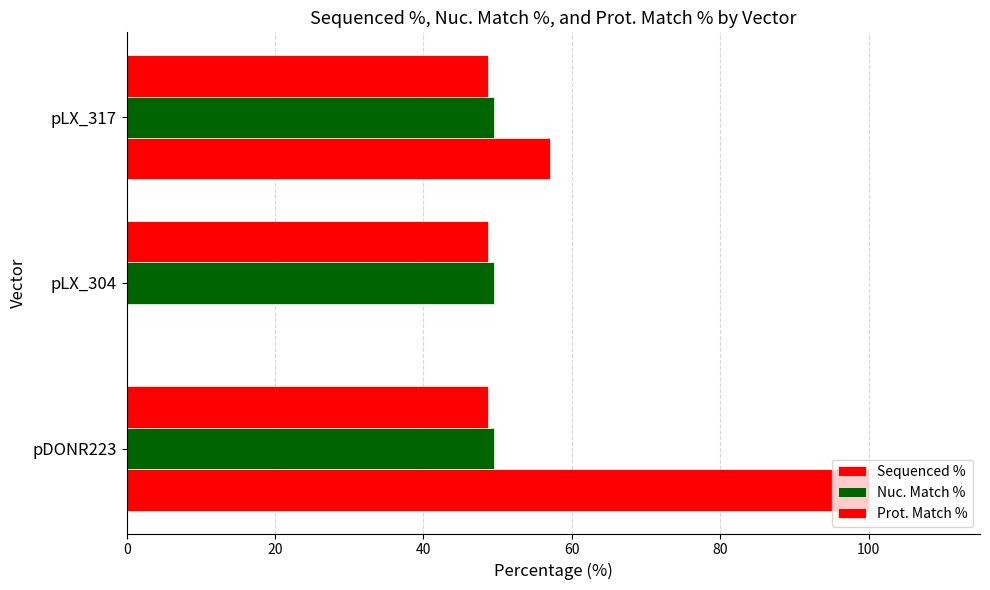

What is the value of the Sequenced % bar at the 1st from the left?

100.0